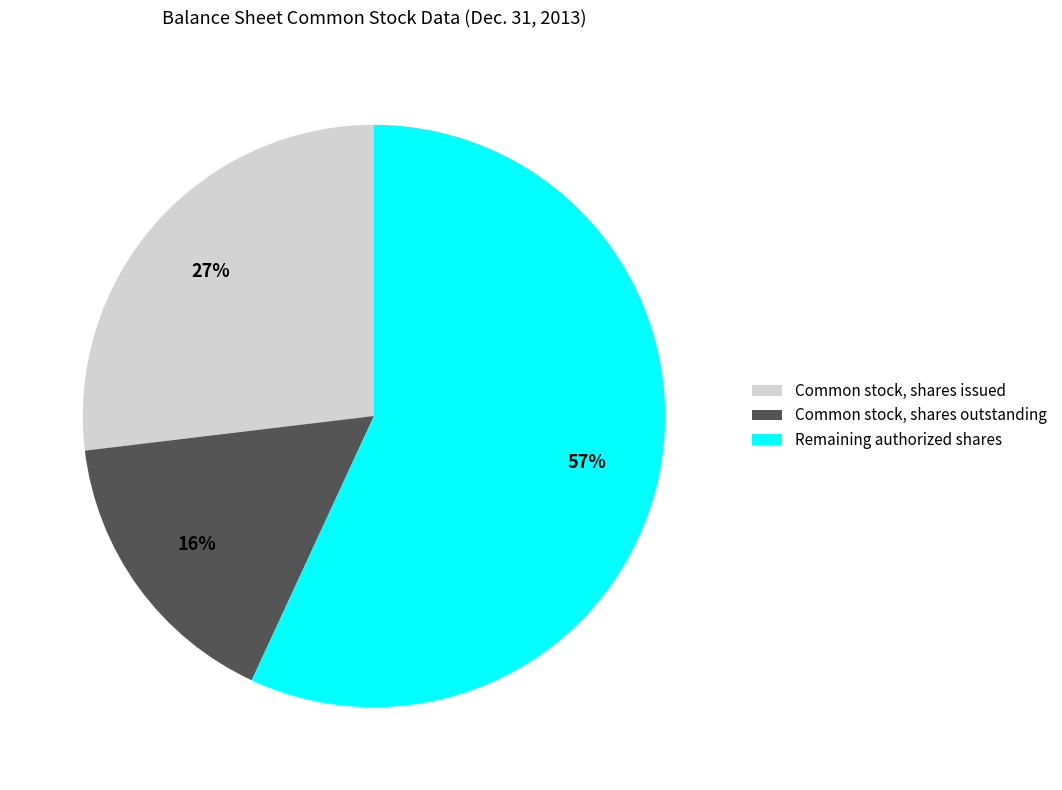

What is the majority slice?

Remaining authorized shares